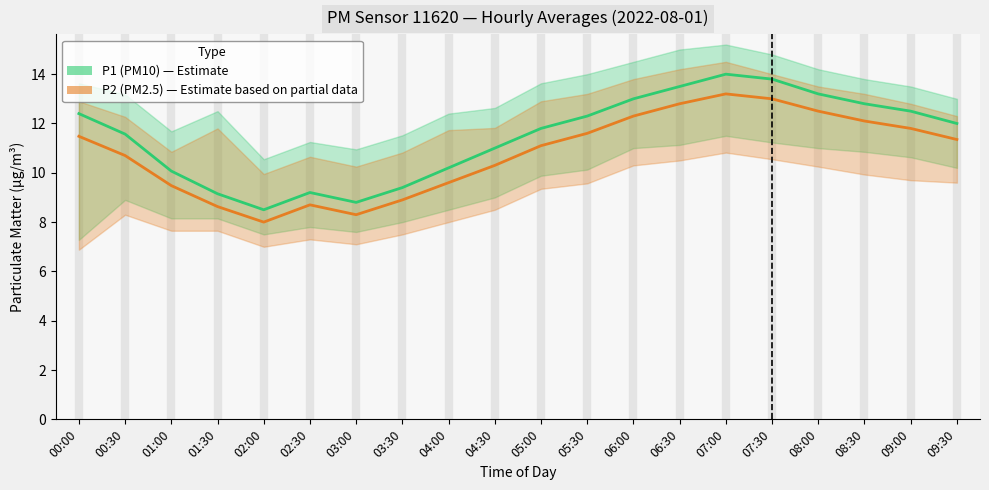

The P1 (PM10) series shows 8.8 at 03:00. True or false?

True